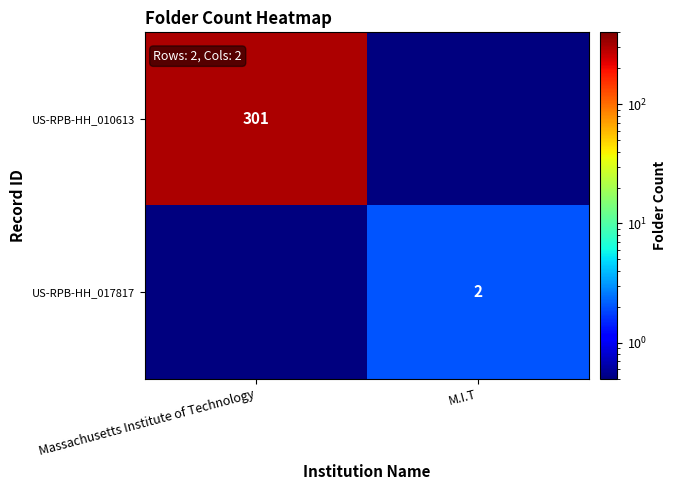

Is it true that US-RPB-HH_010613 equals 301.0 at Massachusetts Institute of Technology?

True